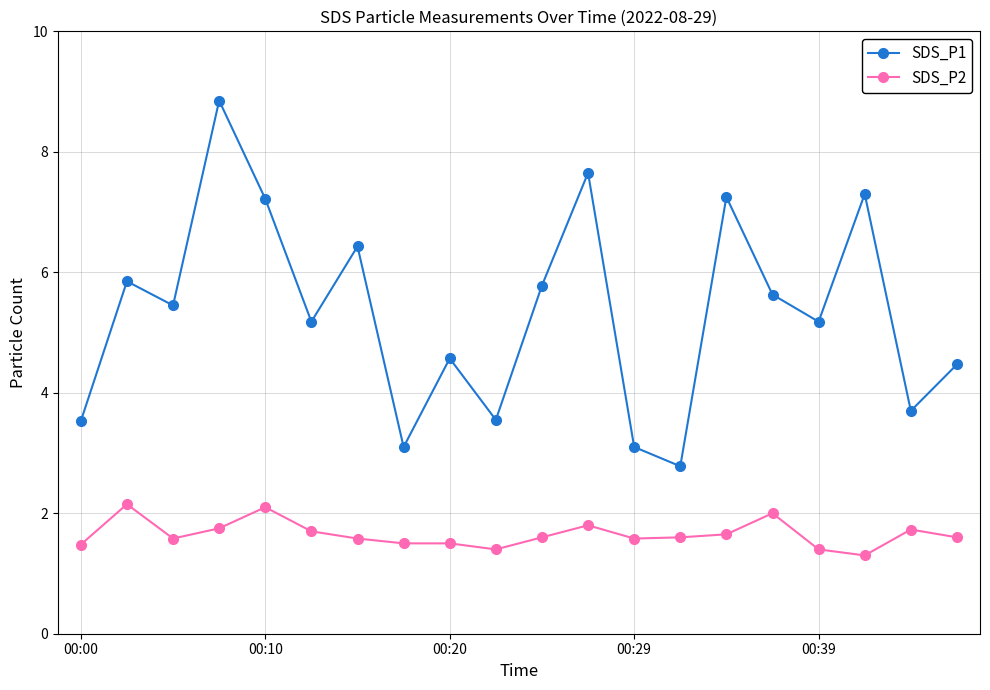

True or false: SDS_P1 and SDS_P2 cross at least once.

False